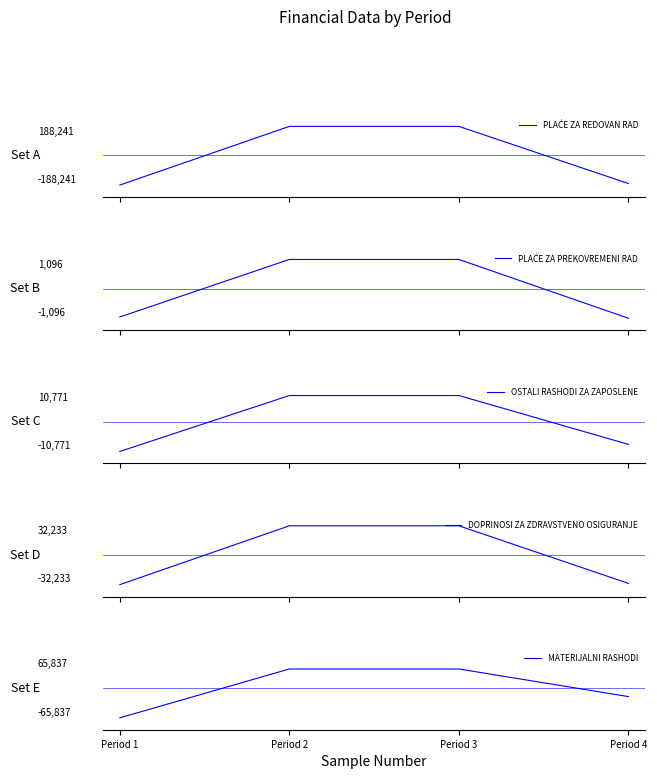

Between Period 4 and Period 2, which is larger?

Period 2